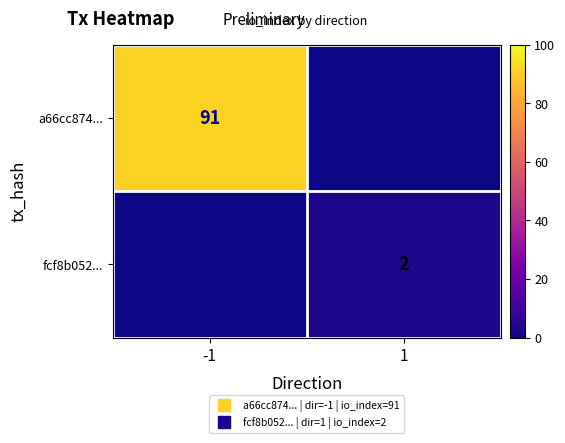

Which series has the largest total across all categories?

a66cc874...